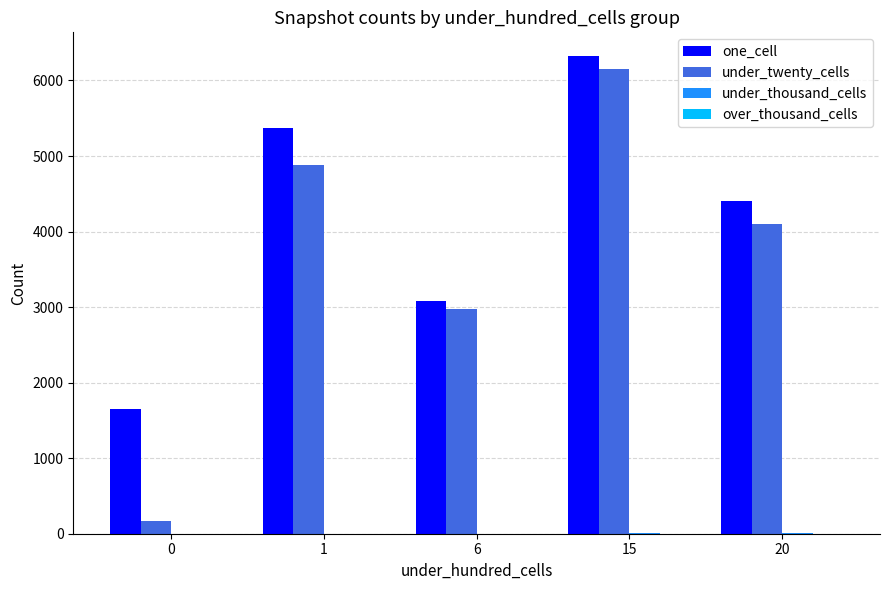

The value of under_twenty_cells at 6 is 1340. True or false?

False